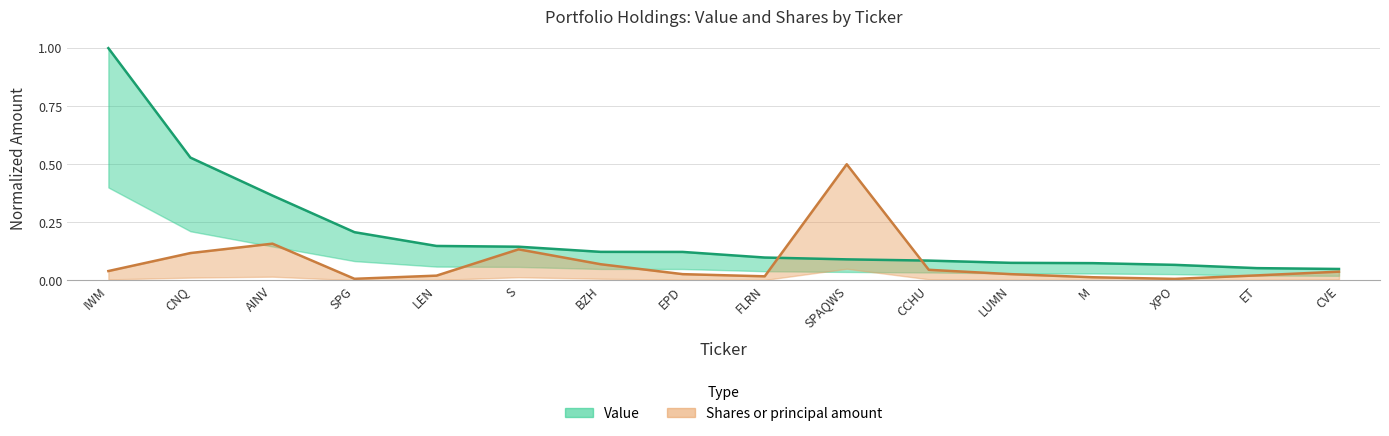

True or false: Value has a value of 0.0 at CVE.

True